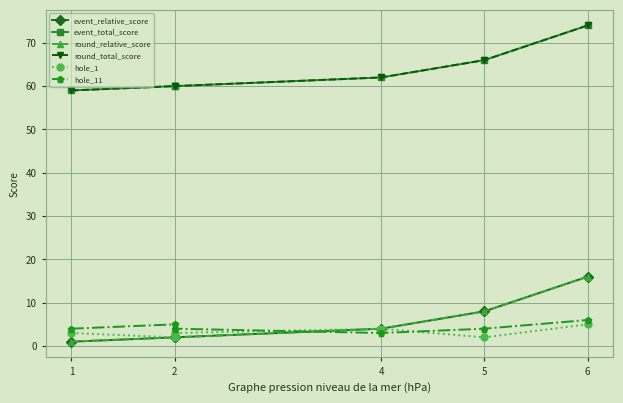

True or false: hole_1 and round_total_score intersect in this chart.

False